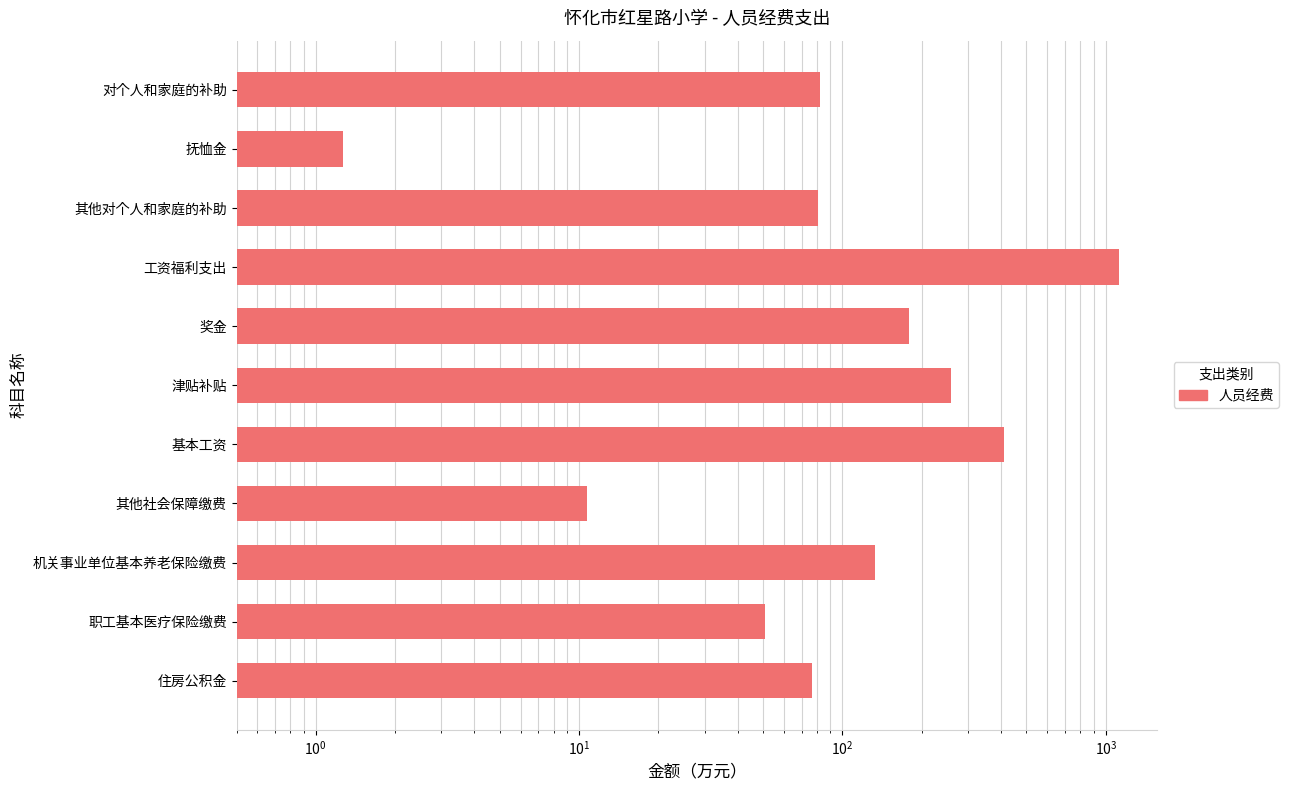

How many categories are shown in the chart?

11